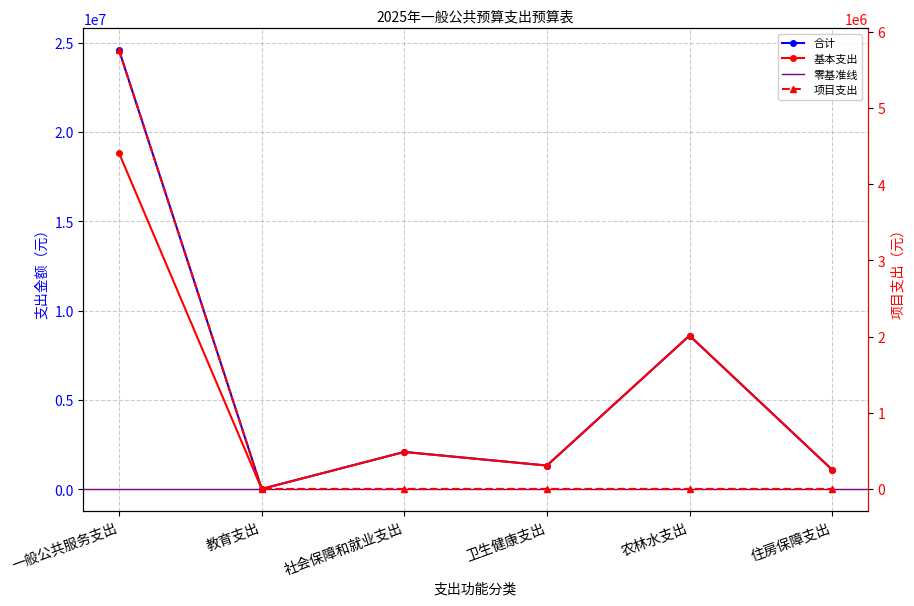

What is the value of the 合计 point at the 4th from the left?

1327748